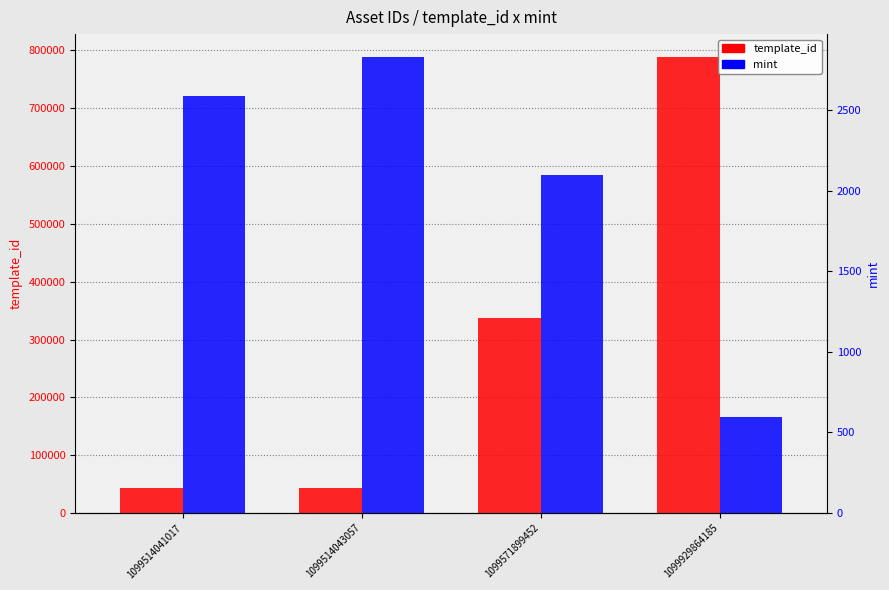

What value does the template_id series have at 1099929864185, to the nearest 100?

788900